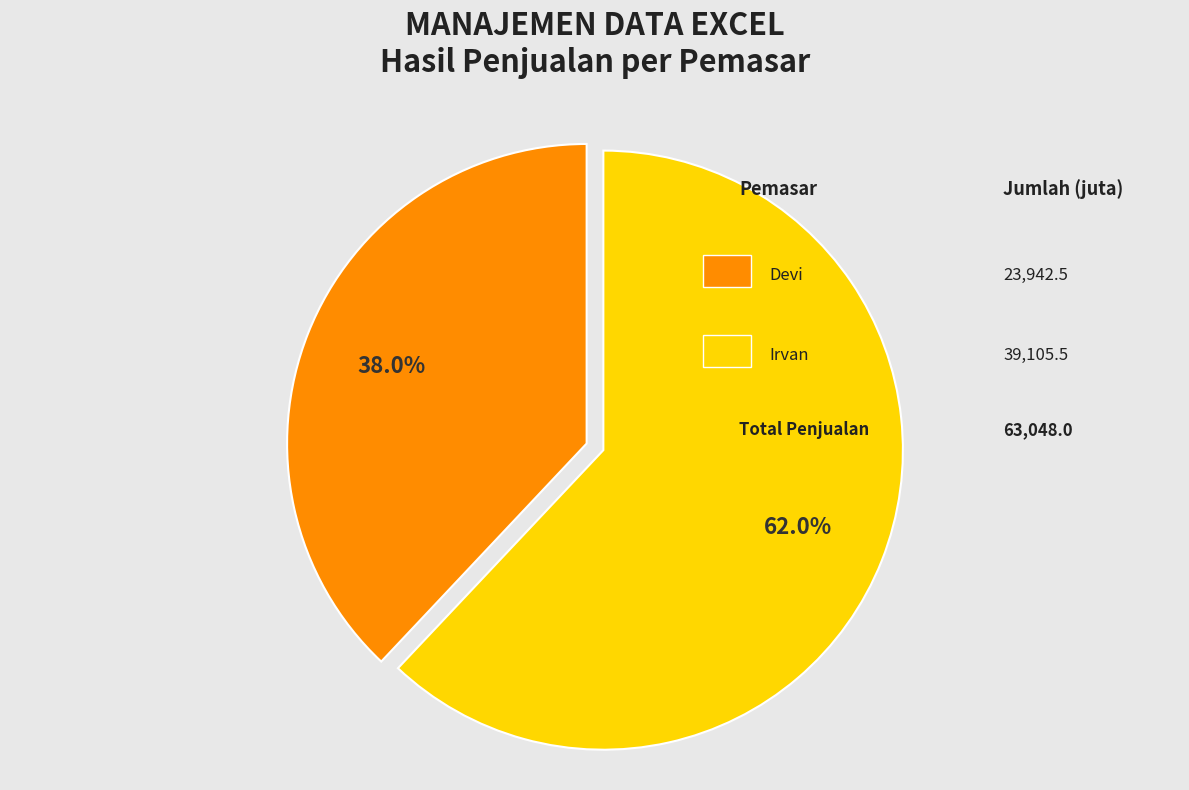

How many slices are in this pie chart?

2